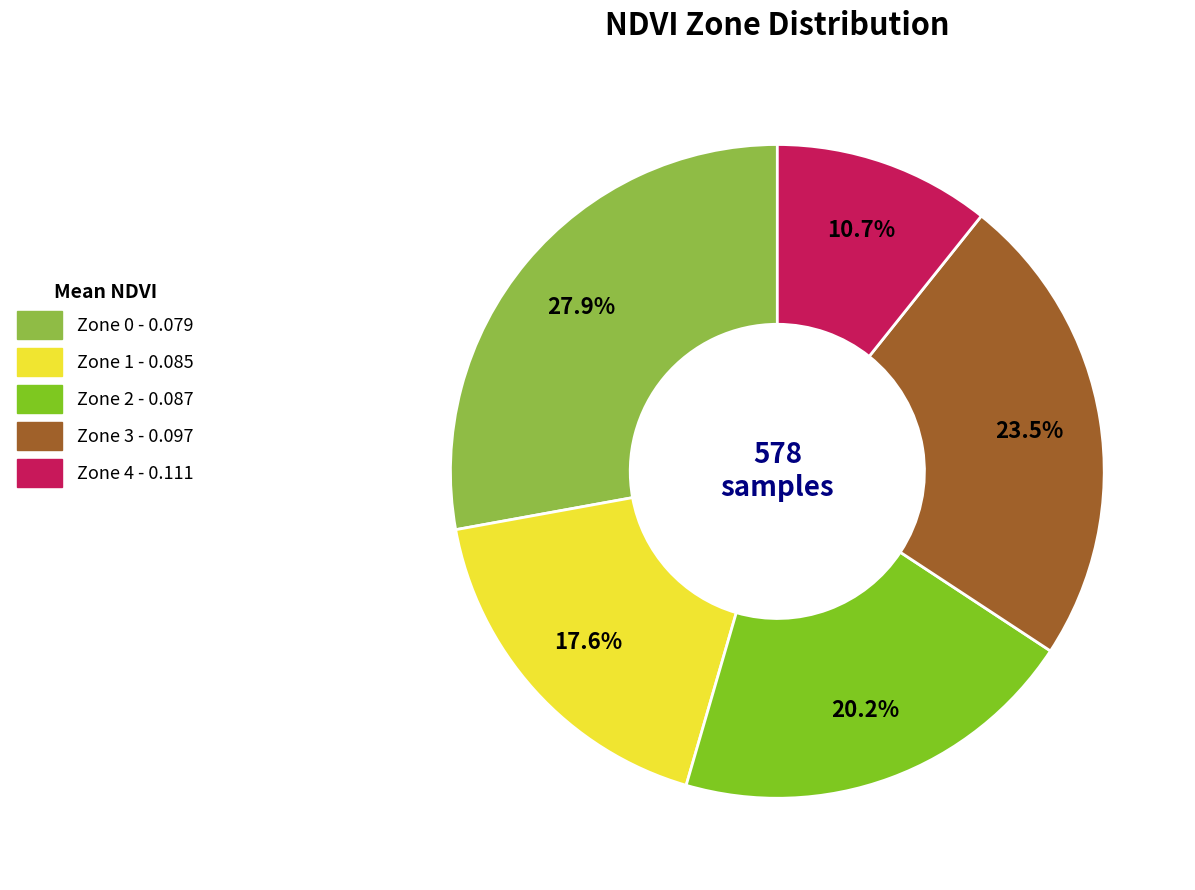

Is it true that Zone 4 is 11% of the pie?

True